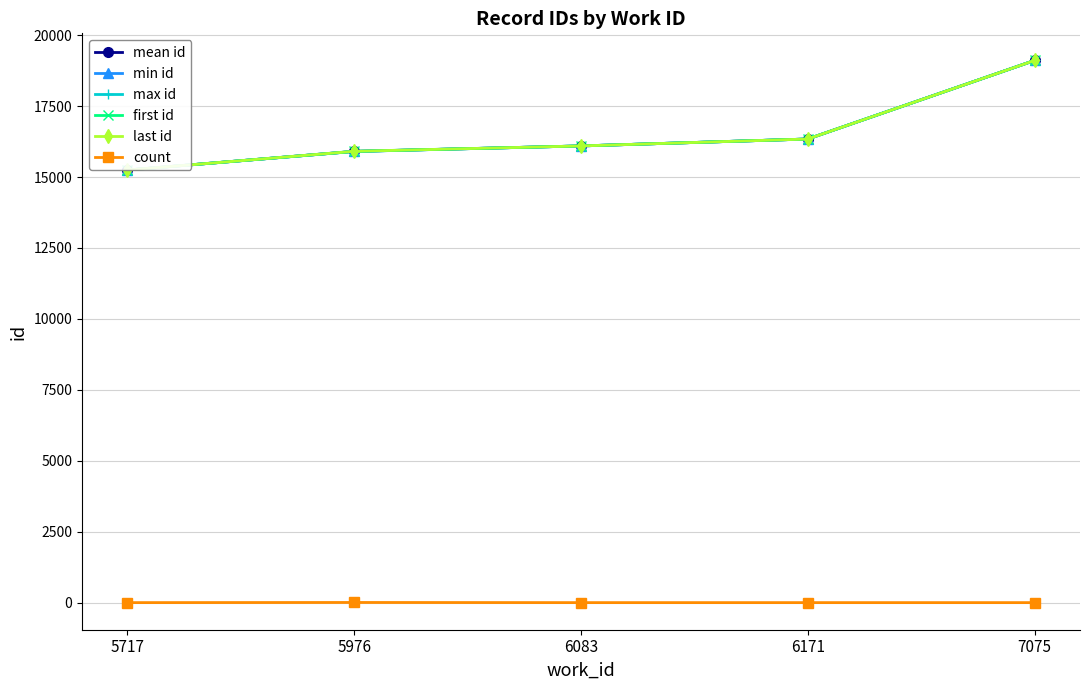

Between 6171 and 5717, which is larger?

6171